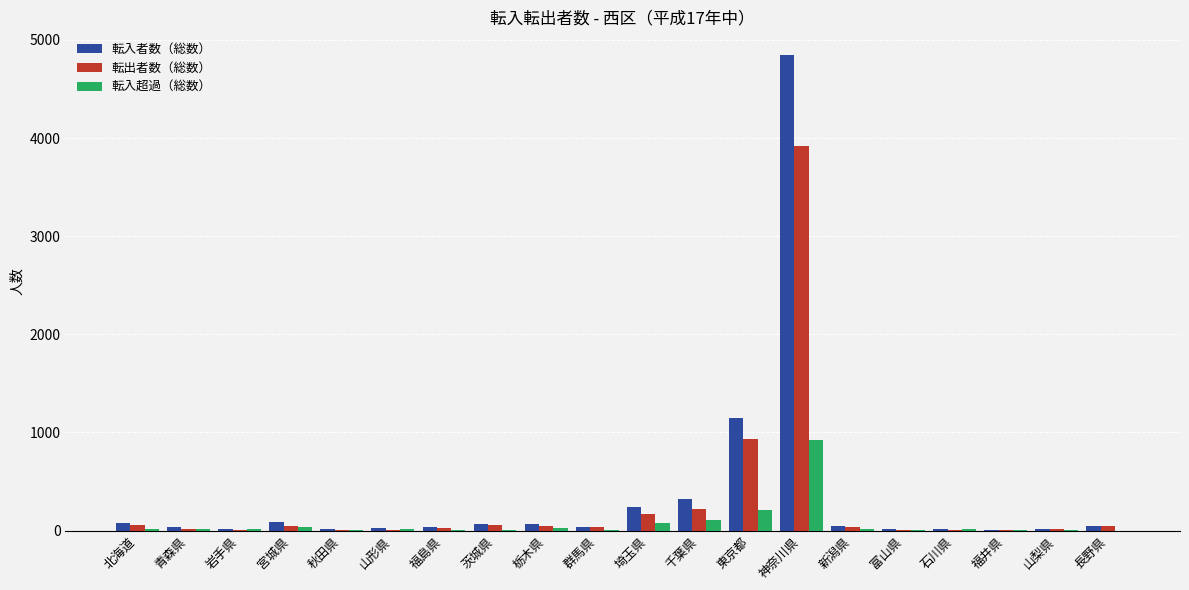

At which label is 転入超過（総数） closest to 462?

東京都